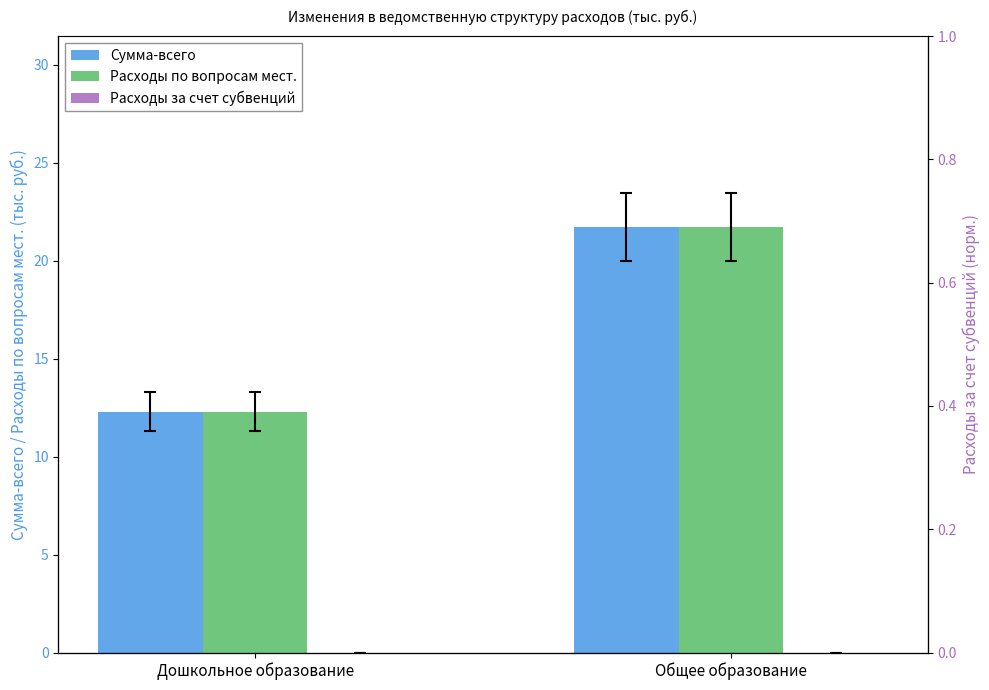

Rank the series at Дошкольное образование from highest to lowest value.

Сумма-всего, Расходы по вопросам мест., Расходы за счет субвенций